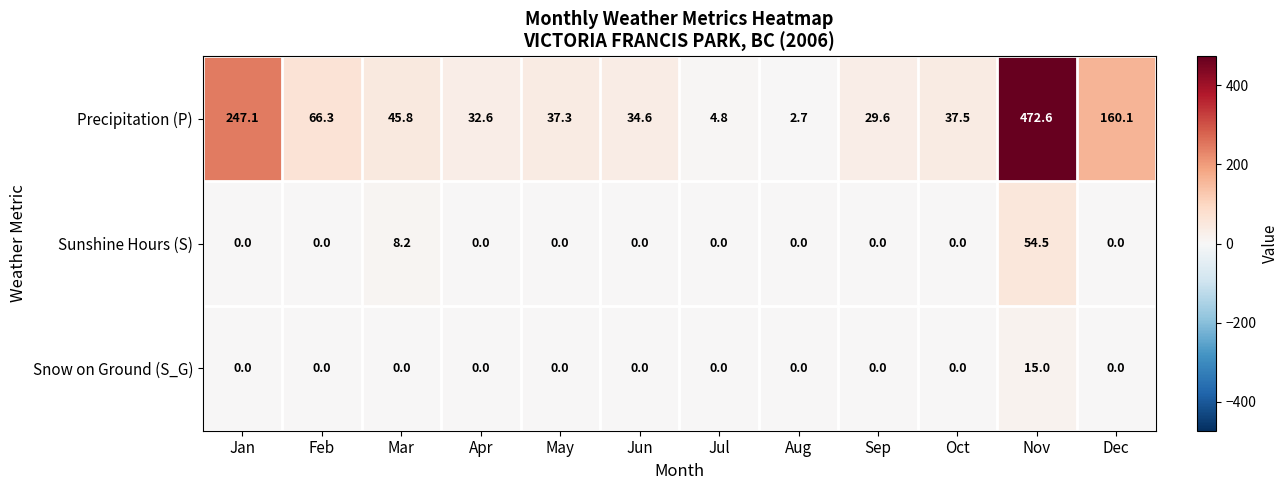

The Precipitation (P) series shows 50.1 at Apr. True or false?

False